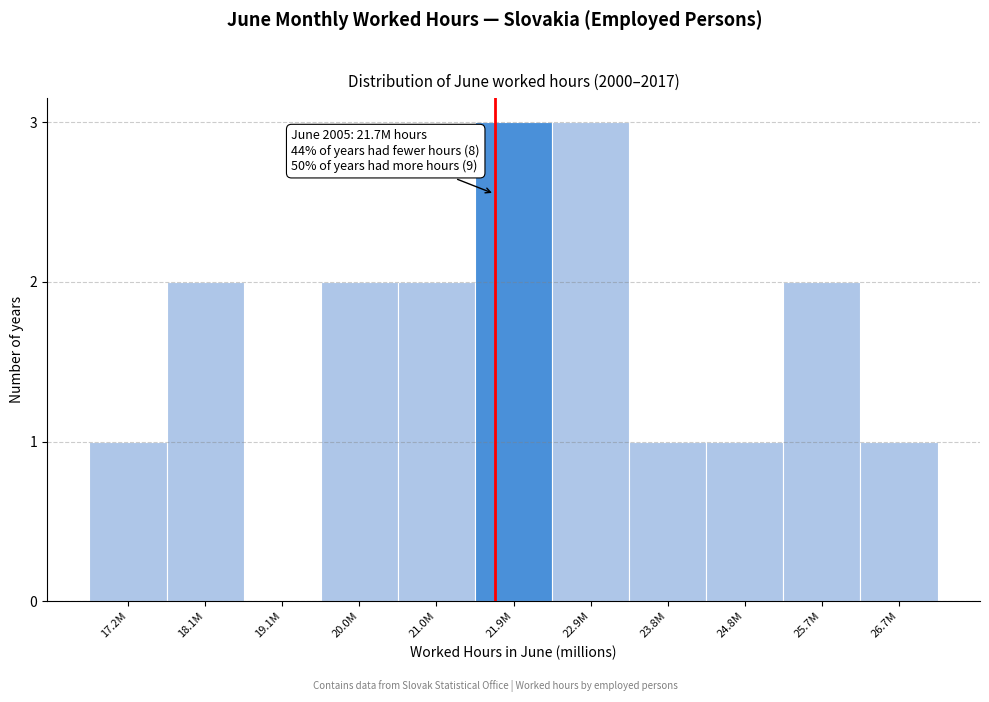

Reading left to right, what are all the values shown in this chart?

17.2M=1	18.1M=2	19.1M=0	20.0M=2	21.0M=2	21.9M=3	22.9M=3	23.8M=1	24.8M=1	25.7M=2	26.7M=1